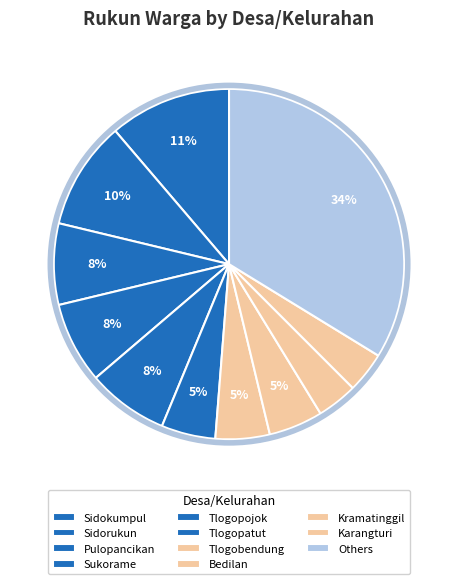

Does Tlogopojok account for over 50% of the chart?

No